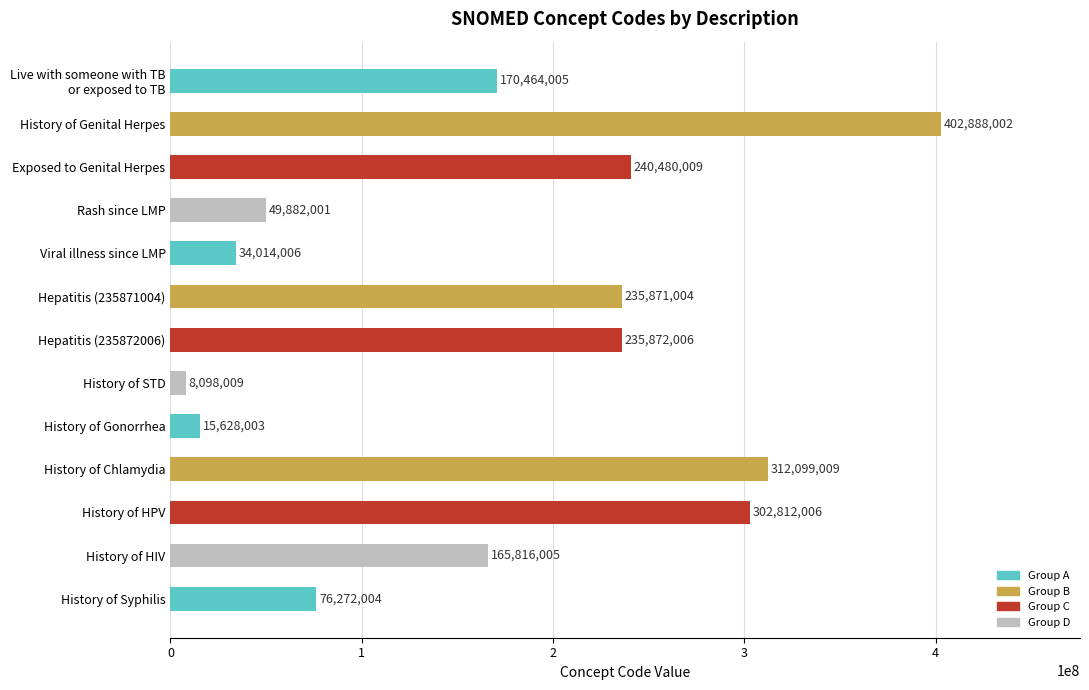

Are the bars grouped side by side (vs. stacked)?

No